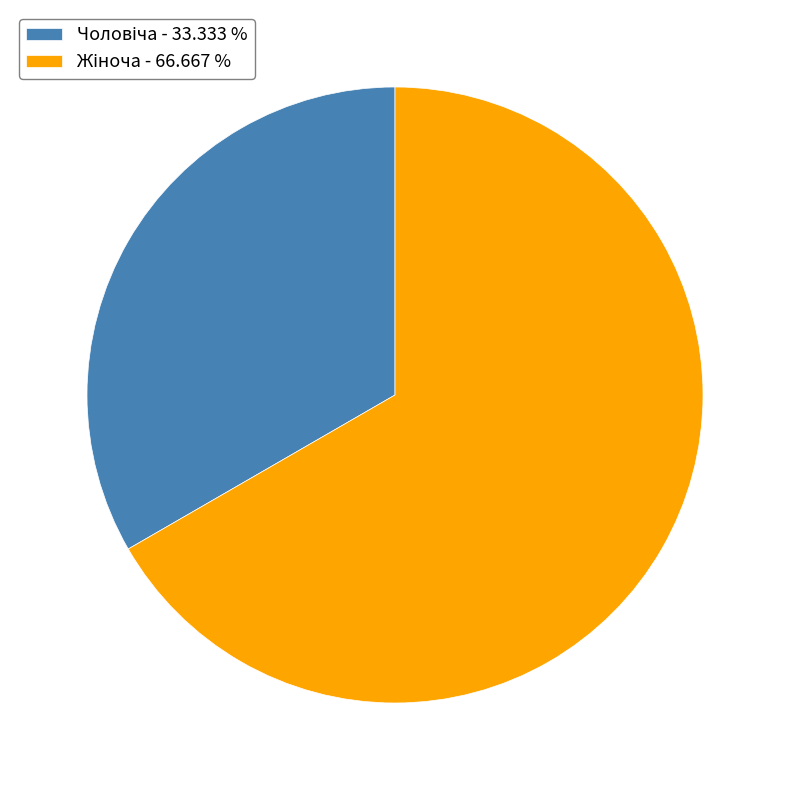

Is there a majority slice in this chart?

Yes